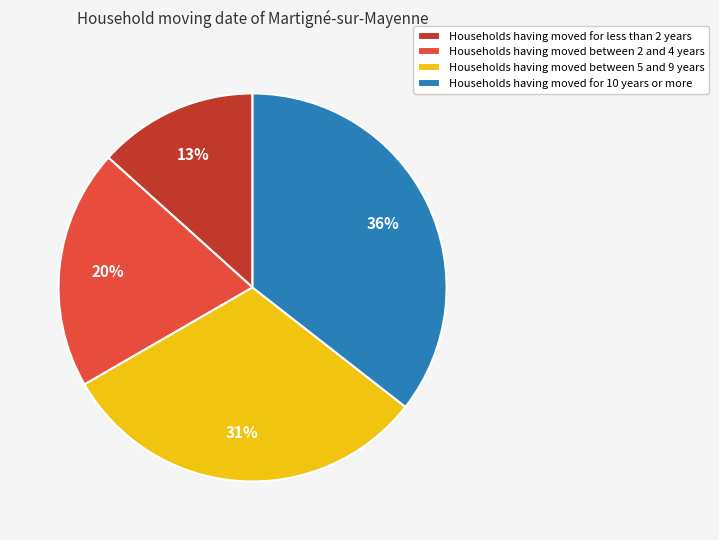

What percentage is the Households having moved between 5 and 9 years slice, to the nearest percent?

31%